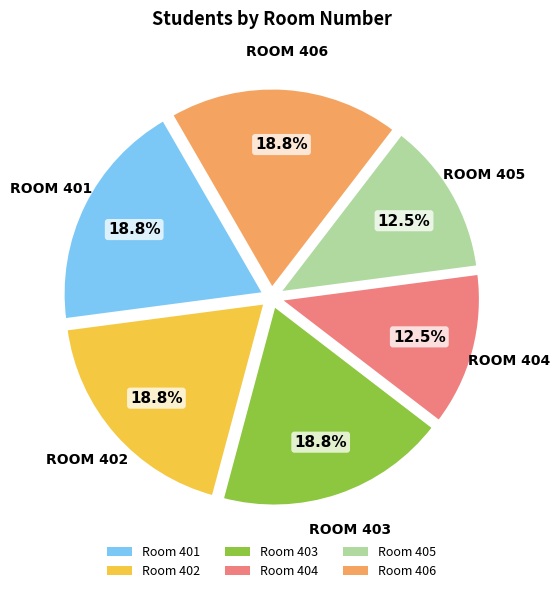

Which has a higher value, Room 406 or Room 404?

Room 406